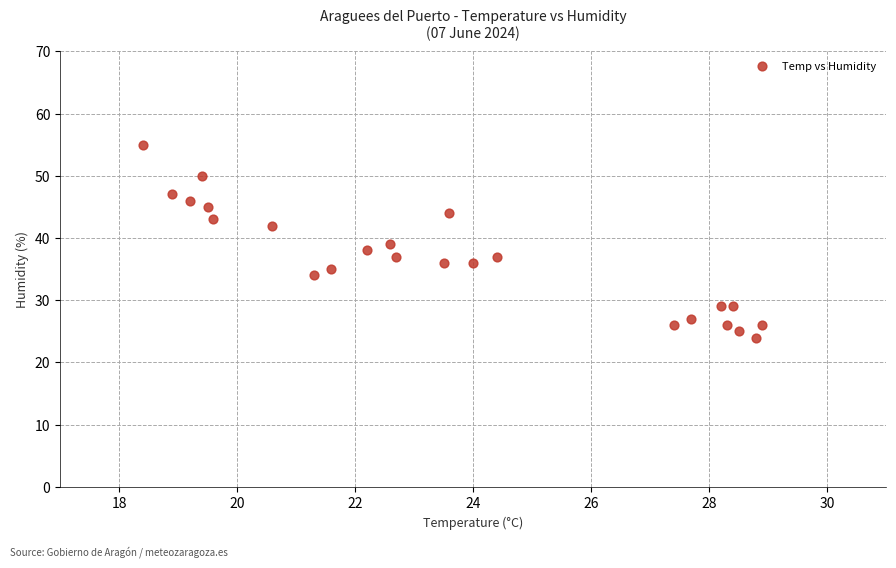

What is the range of Y values (max minus min)?

31